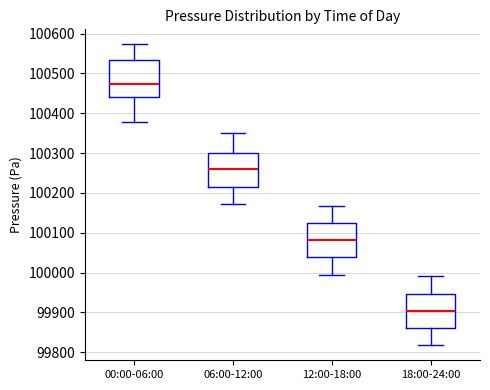

Which box's median line is the highest?

00:00-06:00